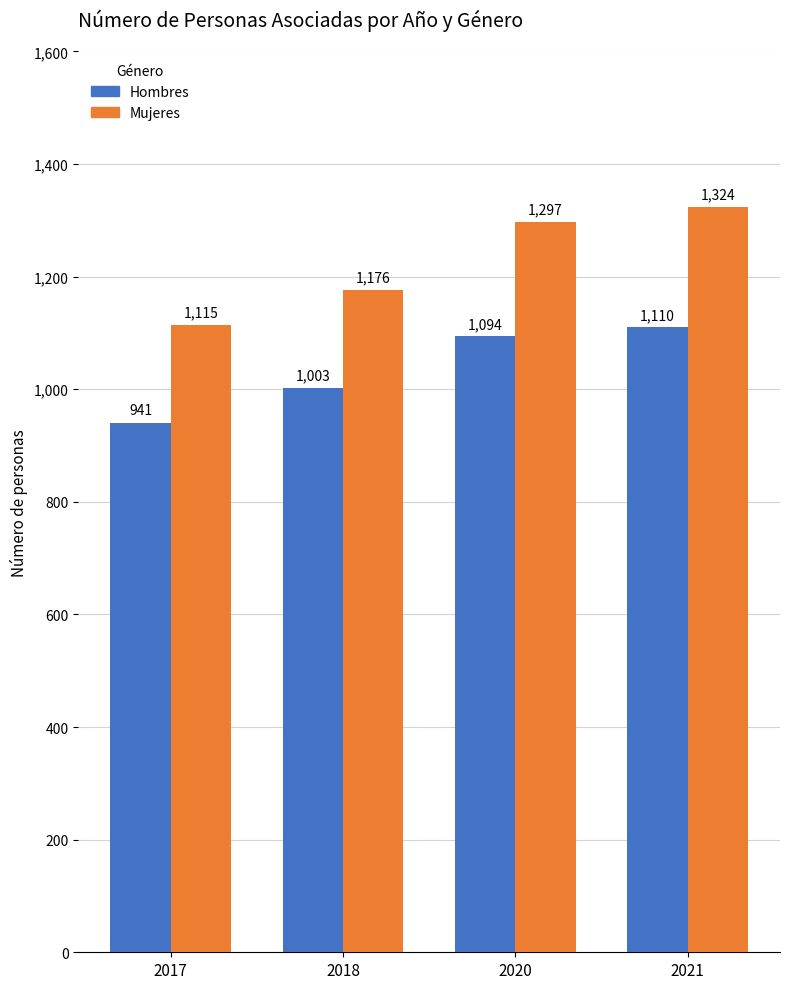

How many data points in Mujeres are less than 1297?

2